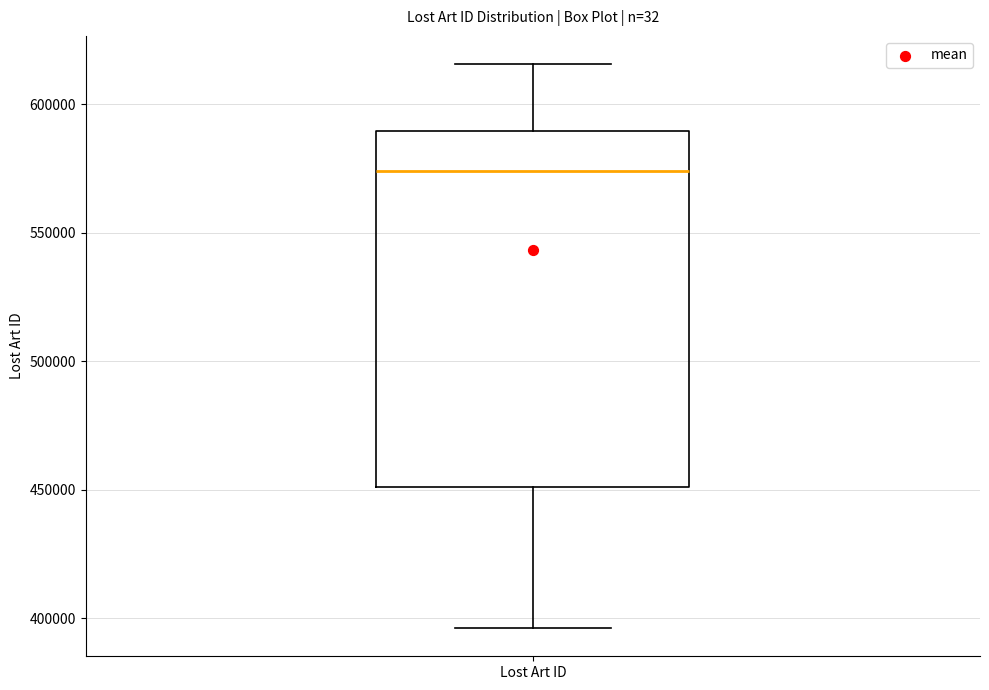

Read this box plot against the y-axis: the position of the median line, the range covered by the box, and the ends of both whiskers. The values are not printed on the chart, so give them approximately, as read against the axis.

median 575000, box 450000 to 590000, whiskers 395000 to 615000